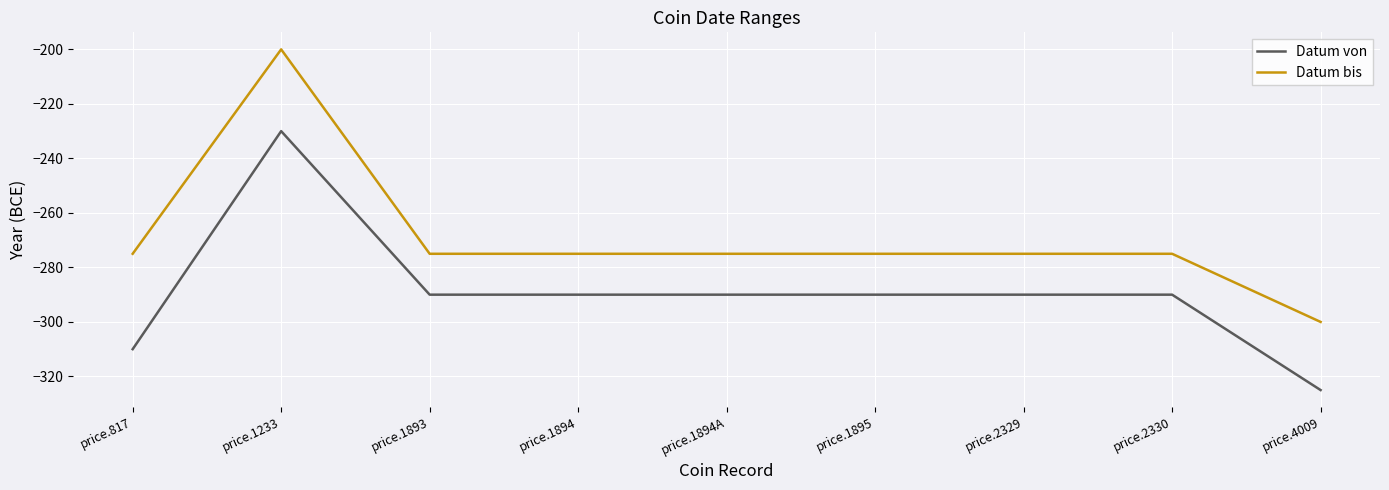

Reading left to right, extract all data points from this chart.

Datum von: price.817=-310	price.1233=-230	price.1893=-290	price.1894=-290	price.1894A=-290	price.1895=-290	price.2329=-290	price.2330=-290	price.4009=-325
Datum bis: price.817=-275	price.1233=-200	price.1893=-275	price.1894=-275	price.1894A=-275	price.1895=-275	price.2329=-275	price.2330=-275	price.4009=-300